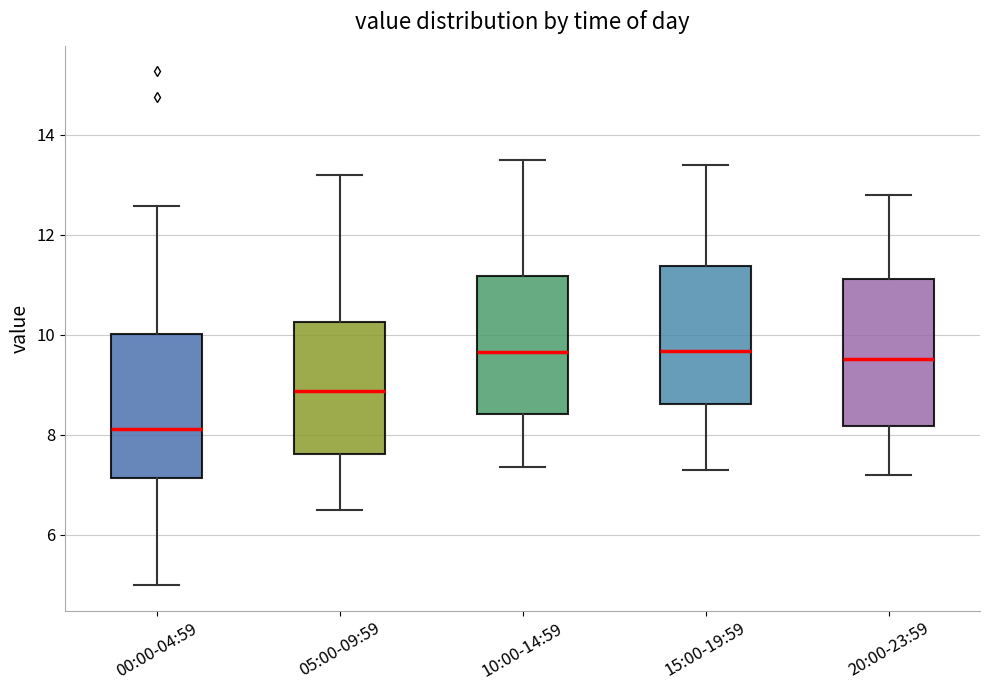

Where does the upper whisker of the box for 00:00-04:59 end on the y-axis? The values are not printed on the chart, so give them approximately, as read against the axis.

12.6